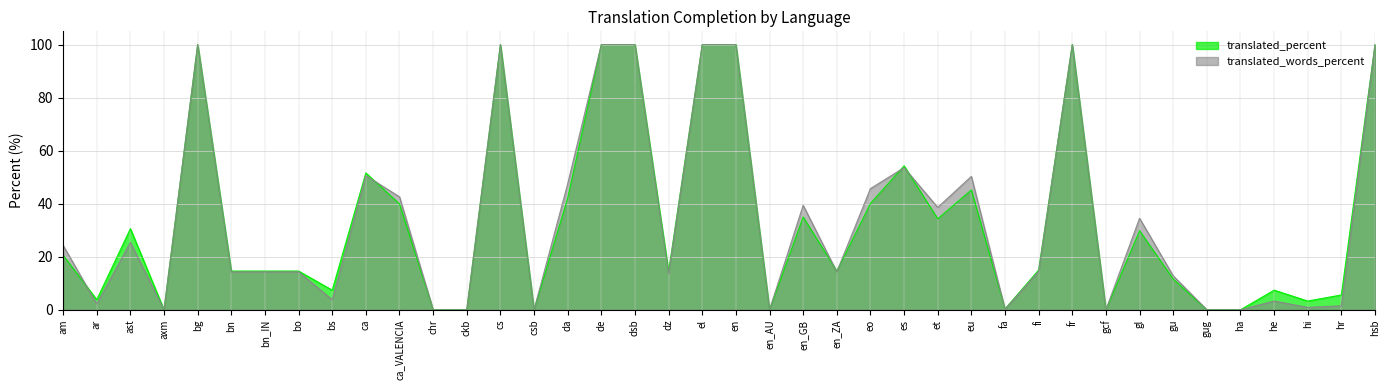

At which category is the sum across all series the highest?

bg